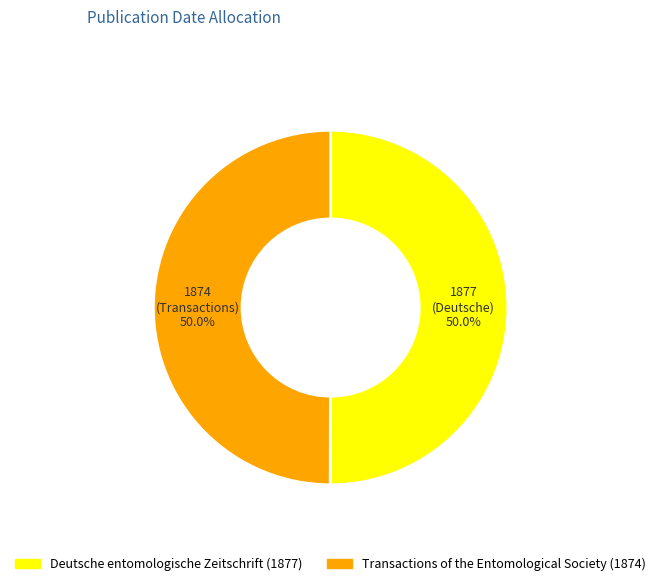

To the nearest percent, what percentage of the pie is Deutsche entomologische Zeitschrift (1877)?

50%